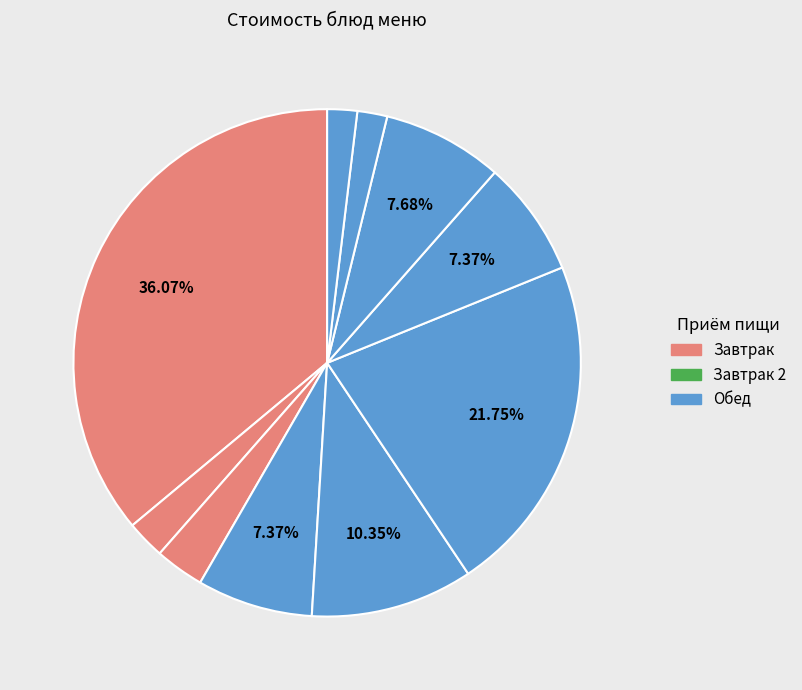

How many slices are in this pie chart?

10